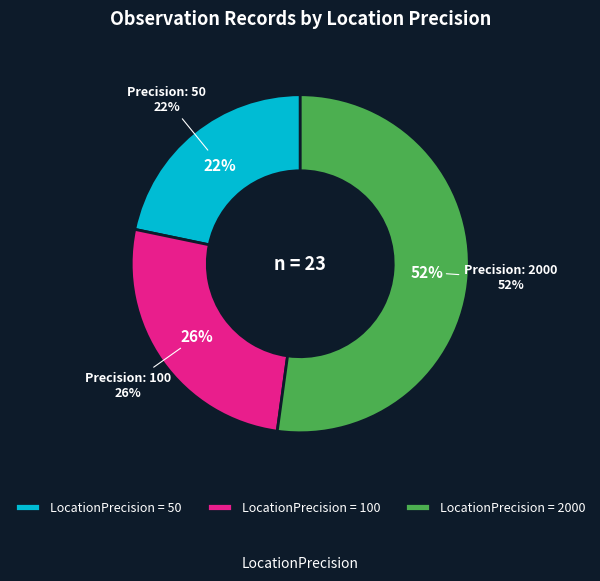

Approximately how many times larger is the value at 2000 compared to 100?

2.0